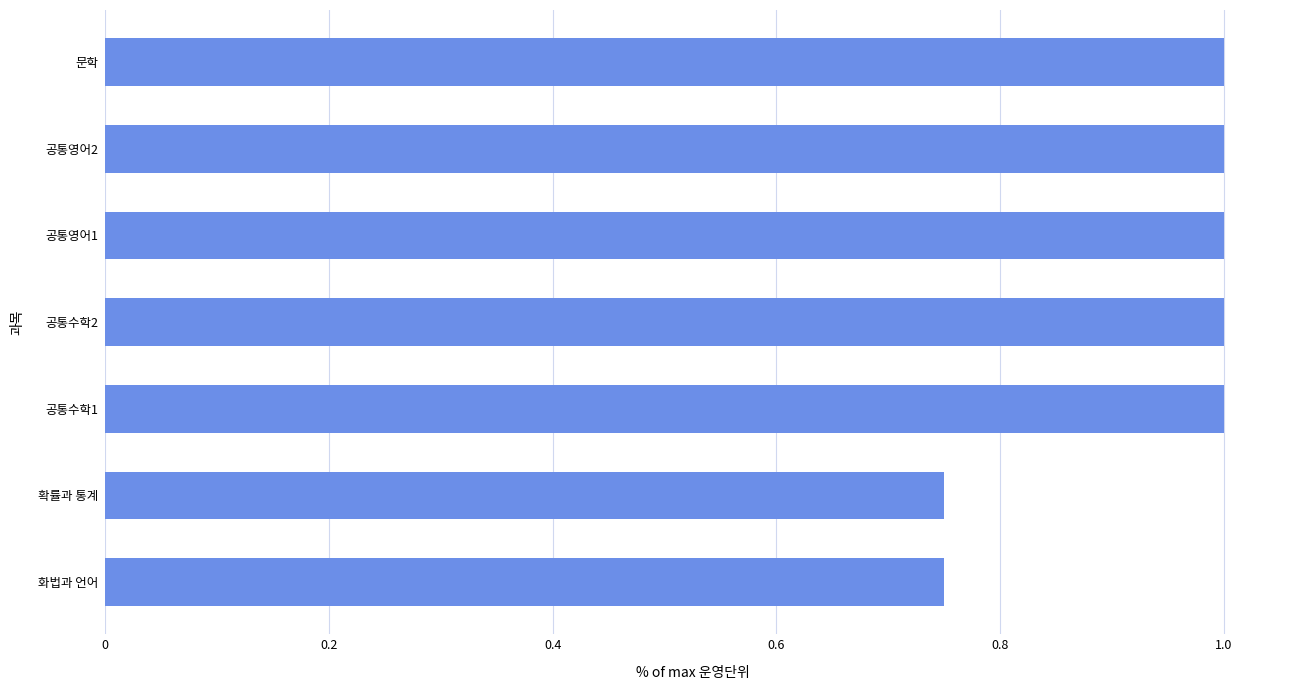

What is the maximum value shown in the chart?

1.0